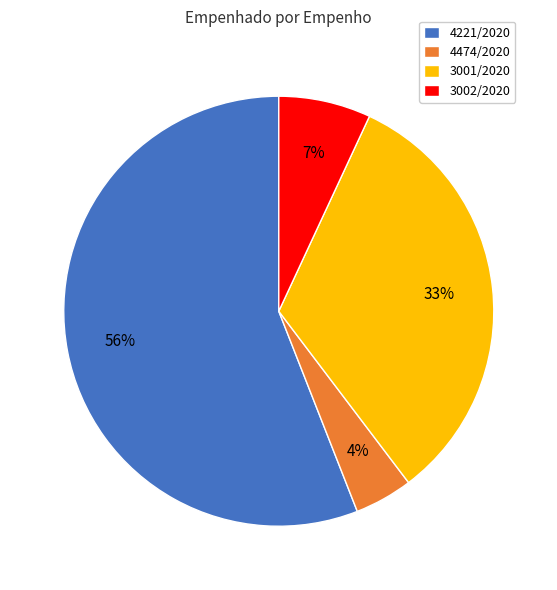

To the nearest percent, what is the difference between the largest and smallest slice percentages?

52%